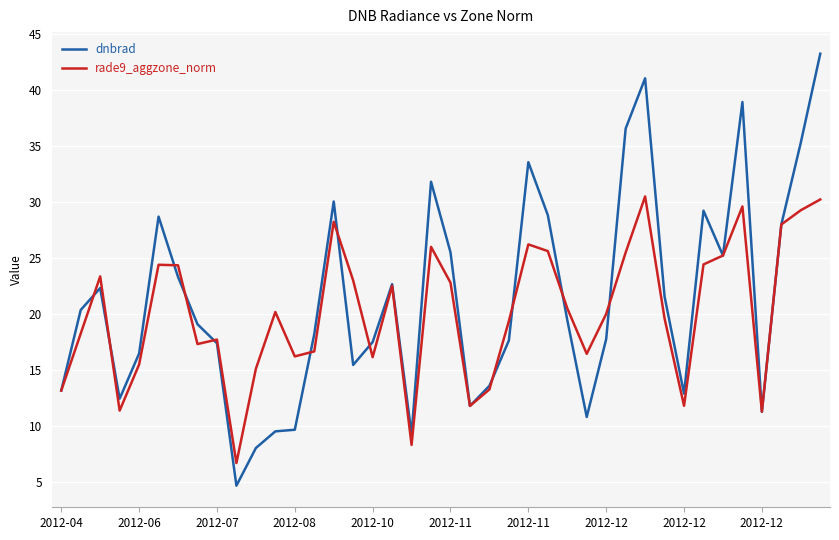

What is the highest value of the dnbrad series?

43.2